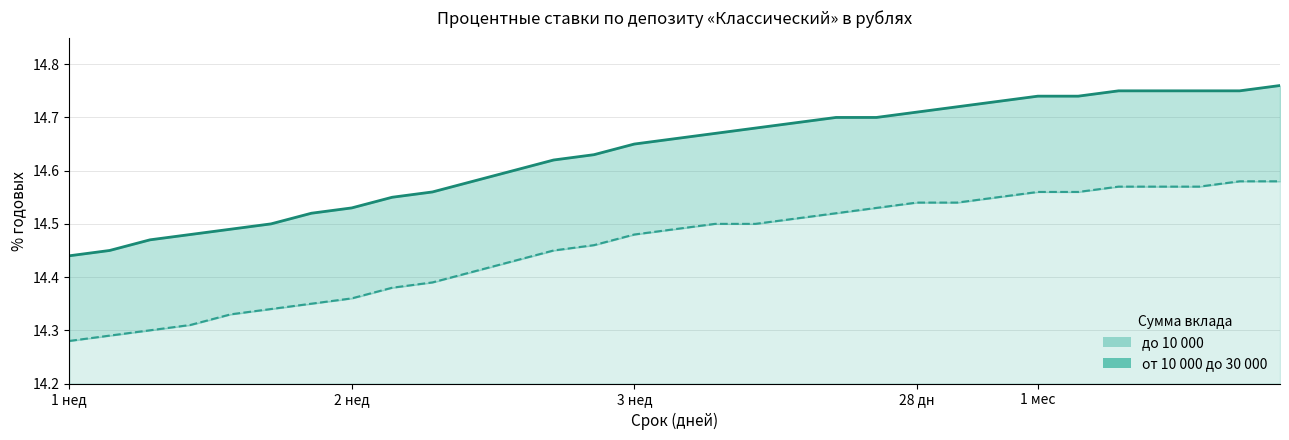

How many data points does each series have?

31